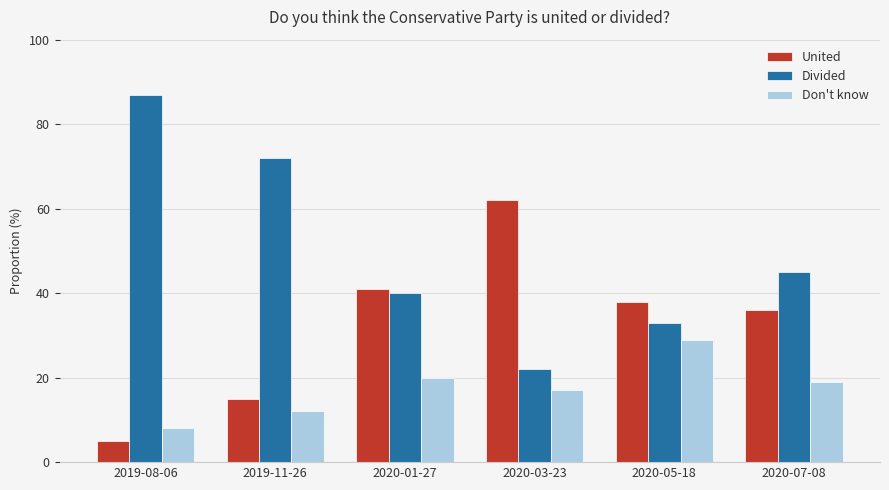

How many data points does each series have?

6